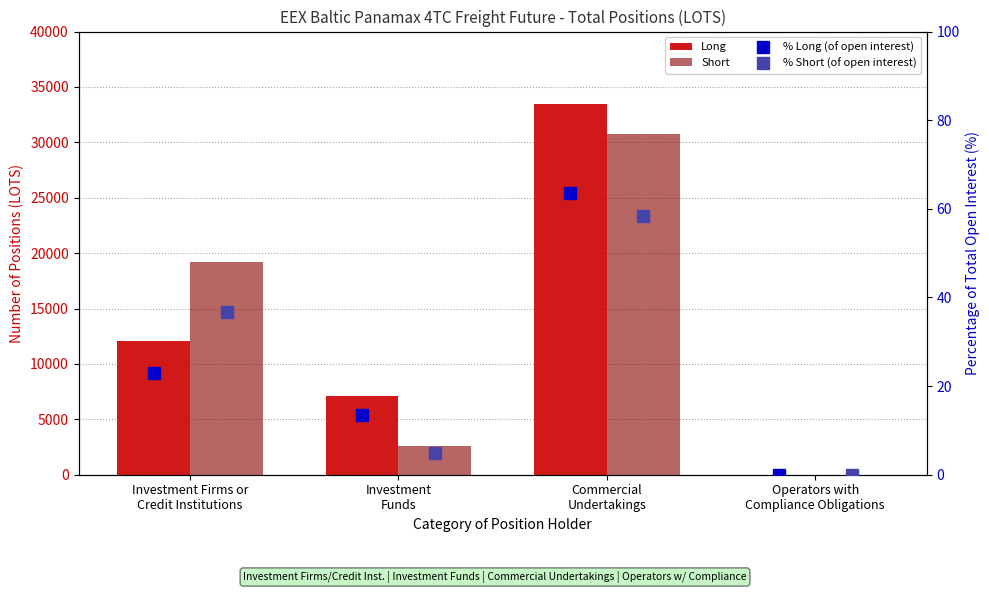

What is the label of the 4th bar from the right?

Investment Firms or
Credit Institutions